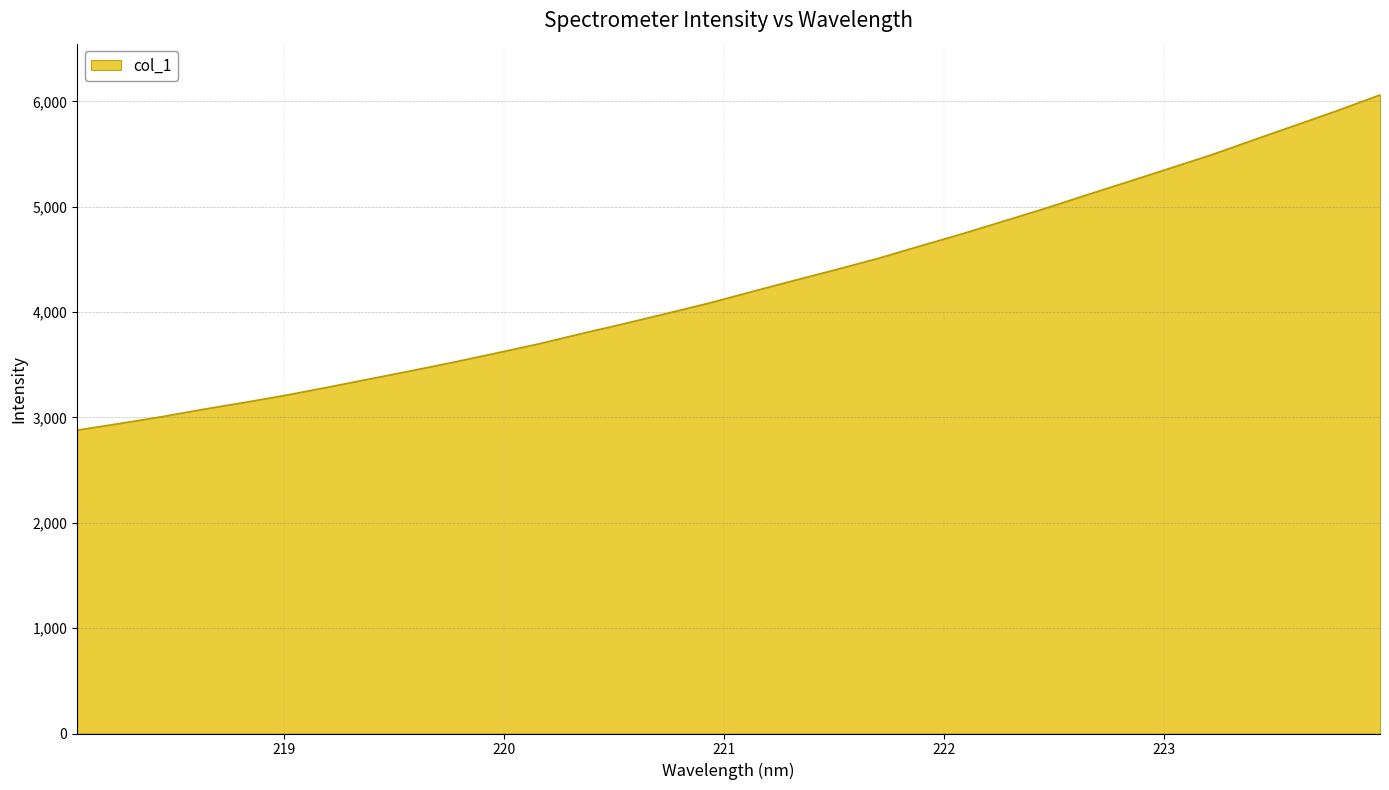

What is the maximum value shown in the chart?

6062.9